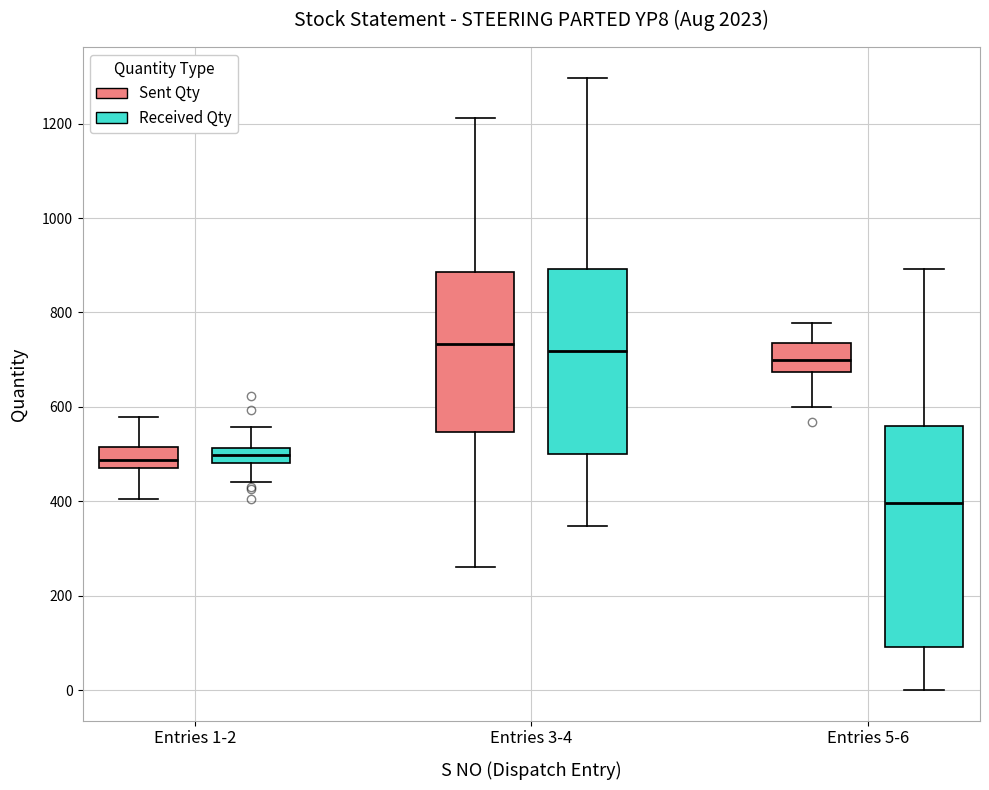

Reading left to right, transcribe this box plot: for each box, give where its median line is, the range the box spans, and where its two whiskers end, as read against the y-axis. The values are not printed on the chart, so give them approximately, as read against the axis.

Entries 1-2 (Sent Qty): median 480 (inside the box), box 480 to 520, whiskers 400 to 580
Entries 1-2 (Received Qty): median 500, box 480 to 520, whiskers 440 to 560
Entries 3-4 (Sent Qty): median 740, box 540 to 880, whiskers 260 to 1220
Entries 3-4 (Received Qty): median 720, box 500 to 900, whiskers 340 to 1300
Entries 5-6 (Sent Qty): median 700, box 680 to 740, whiskers 600 to 780
Entries 5-6 (Received Qty): median 400, box 100 to 560, whiskers 0 to 900